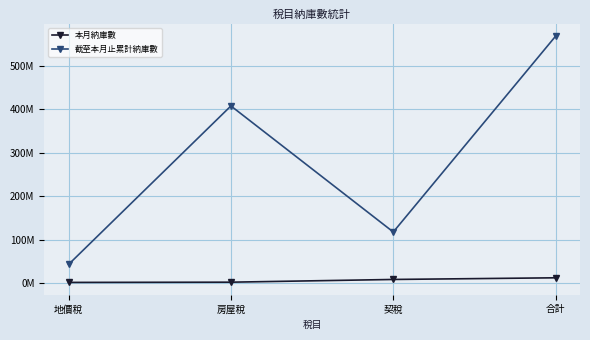

What are all the series names shown in the legend?

本月納庫數, 截至本月止累計納庫數